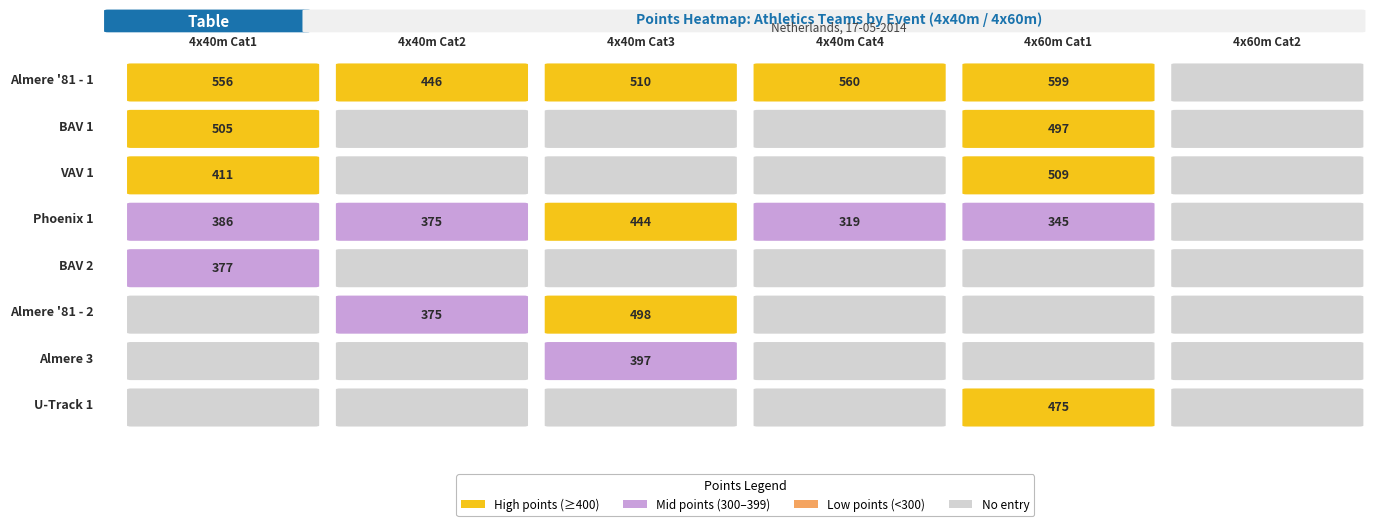

True or false: U-Track 1 has a value of 0 at Almere '81 - 2.

True